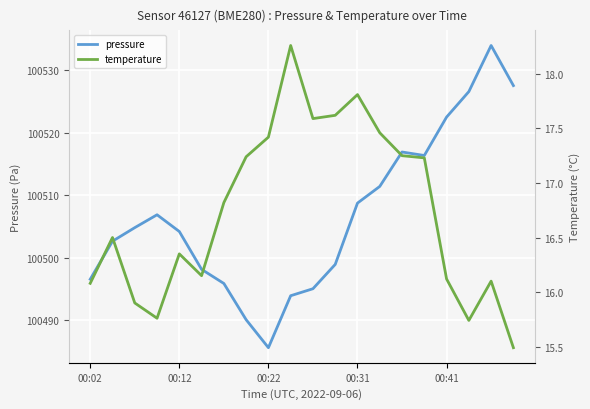

The value of pressure at 00:41 is 100522.5. True or false?

True